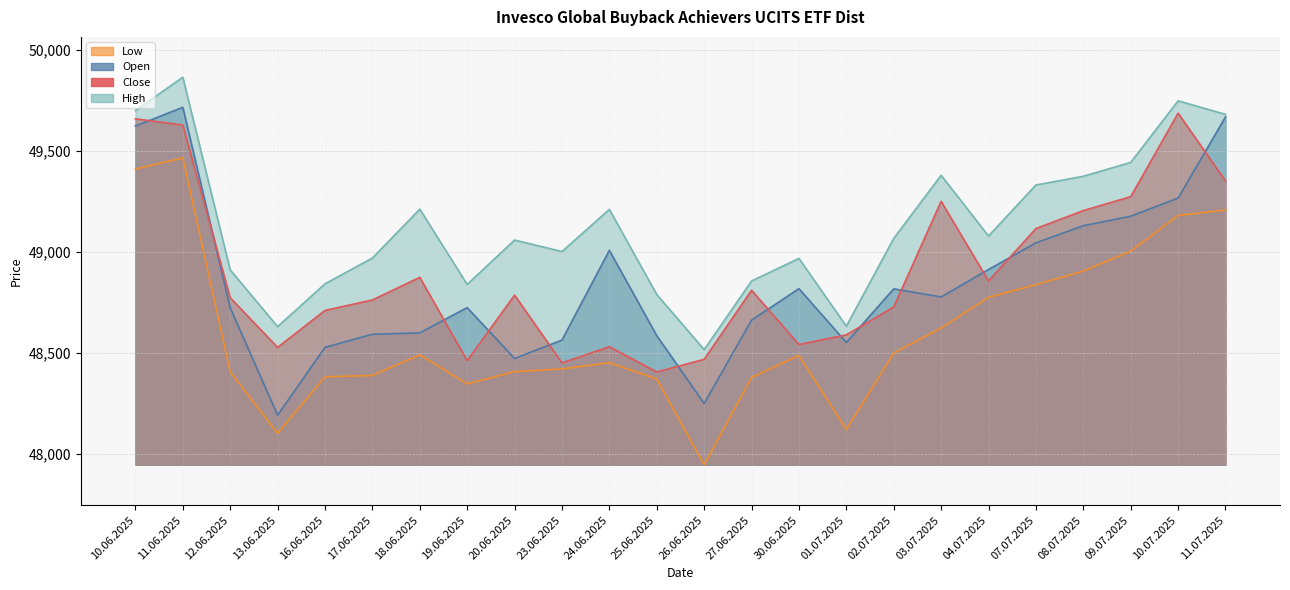

True or false: Close and High cross at least once.

False